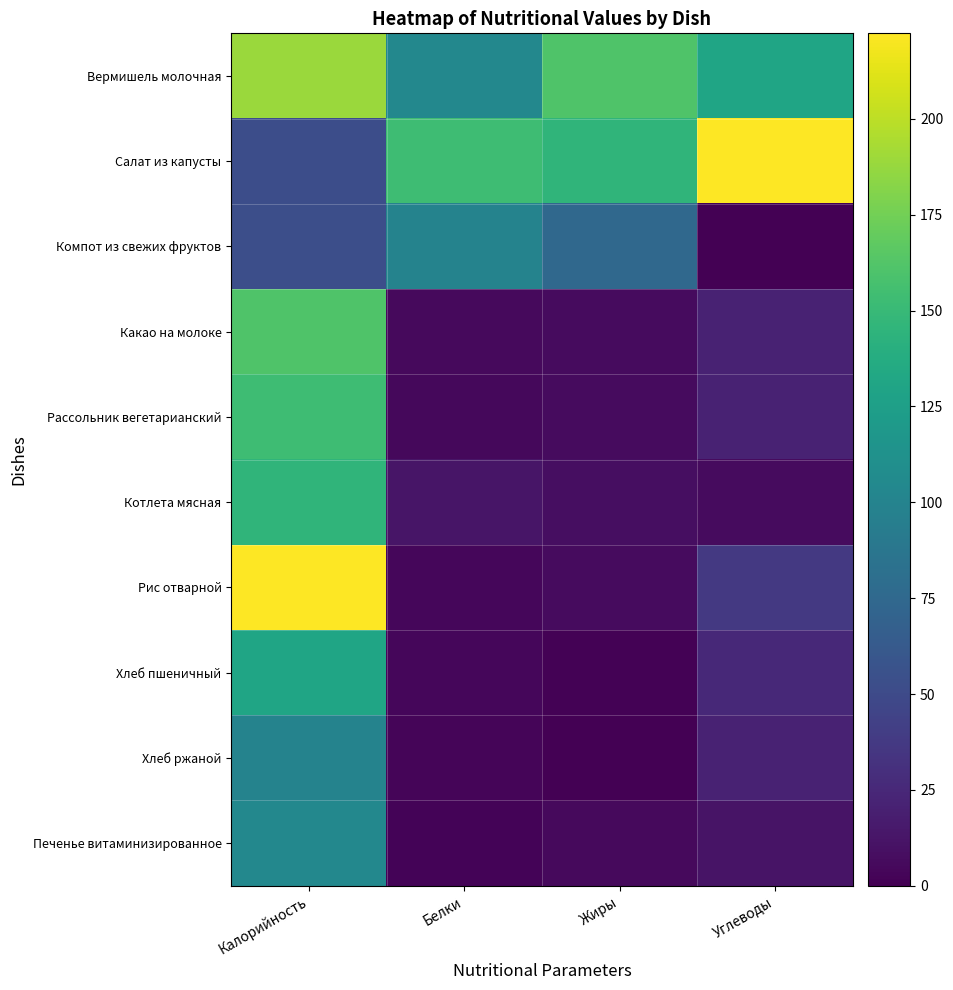

What is the difference between the highest and lowest values at Белки?

151.6